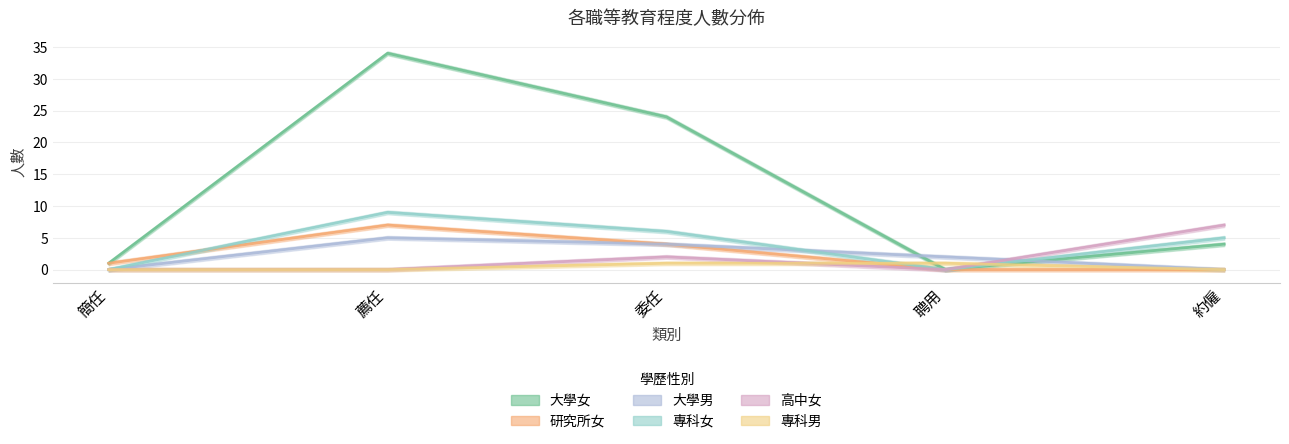

The value of 大學男 at 薦任 is 5. True or false?

True